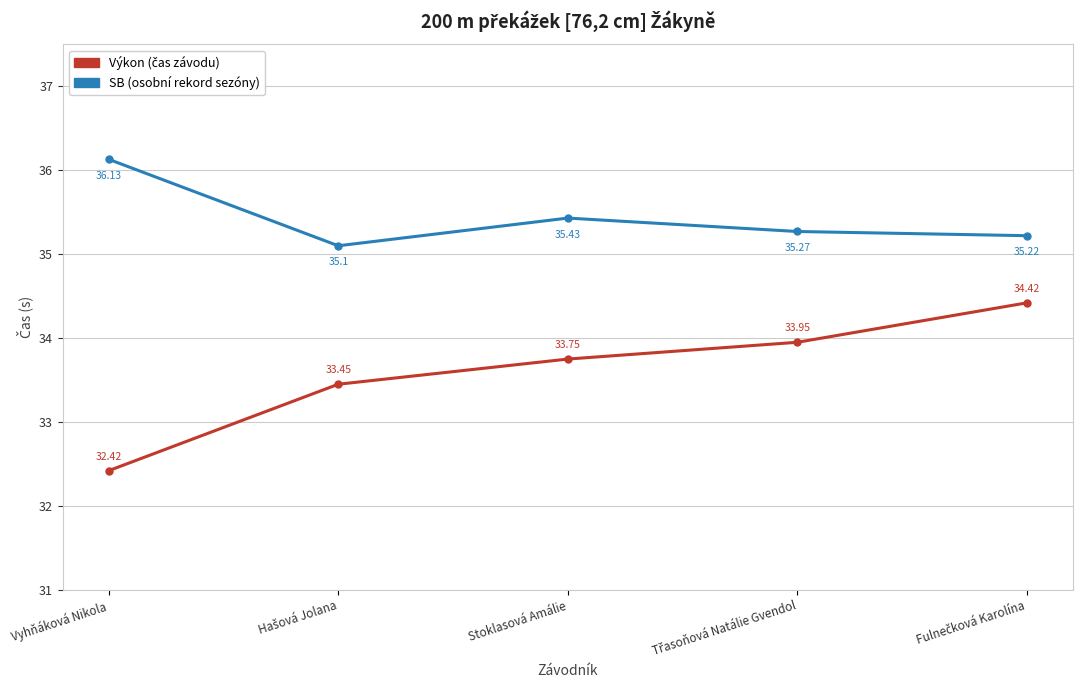

What is the difference between the second highest and minimum values in the SB (osobní rekord sezóny) series?

0.3